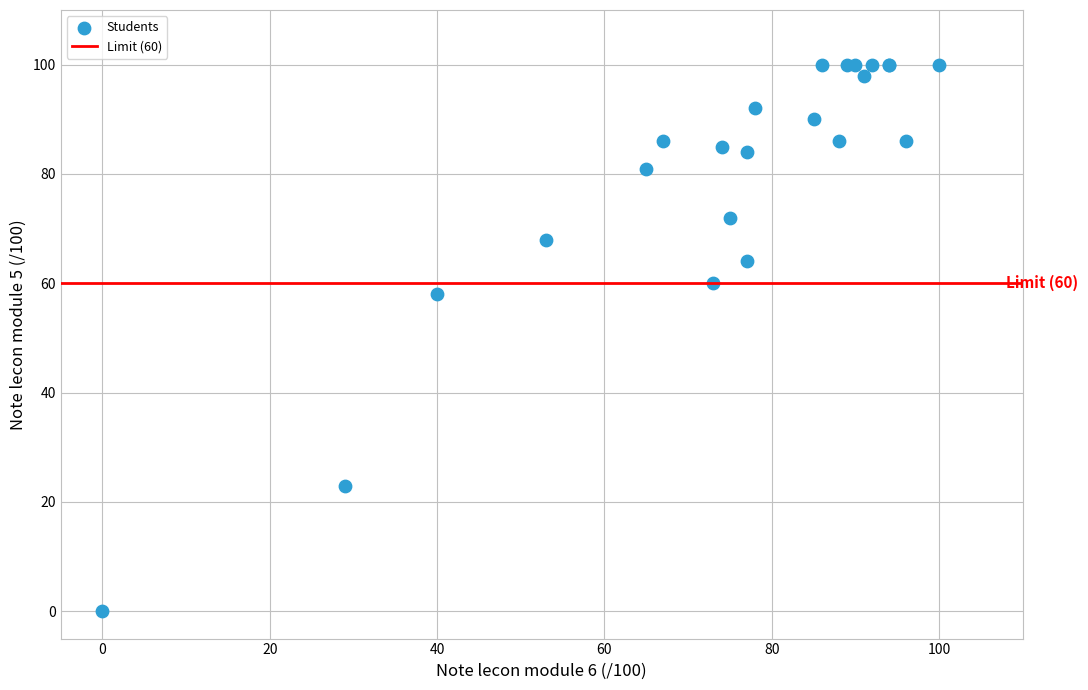

What Y value in the scatter plot is closest to 50?

58